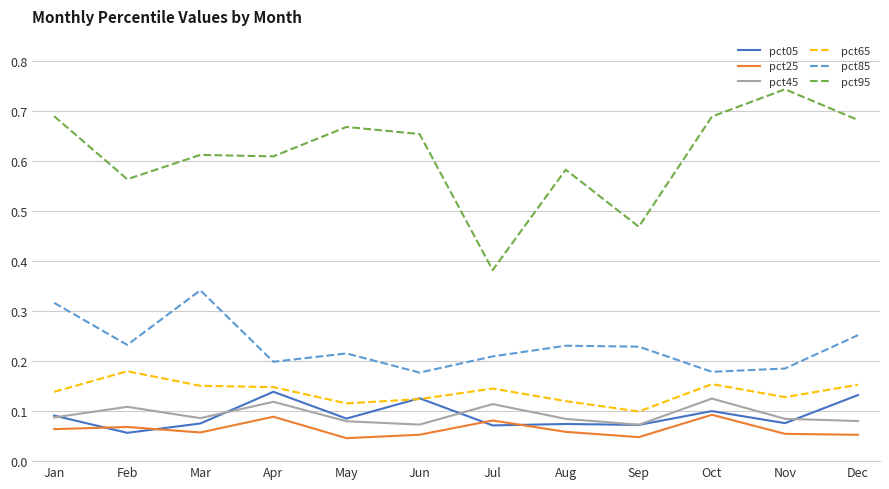

True or false: pct95 and pct85 intersect in this chart.

False